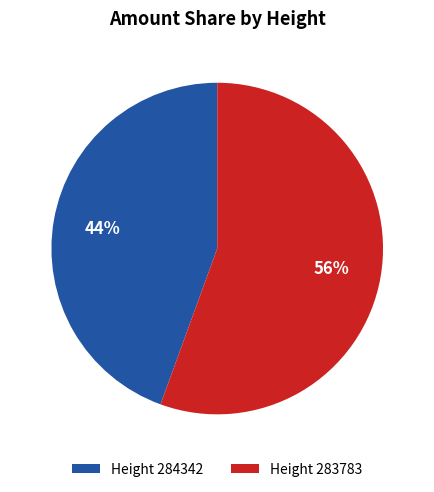

Count the number of slices in the pie.

2